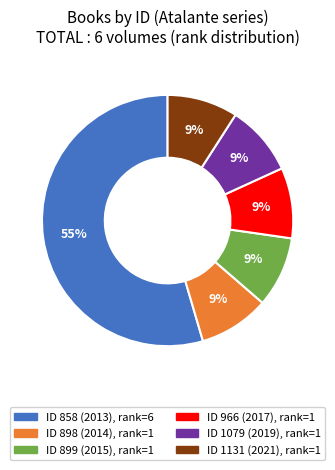

Is there a majority slice in this chart?

Yes